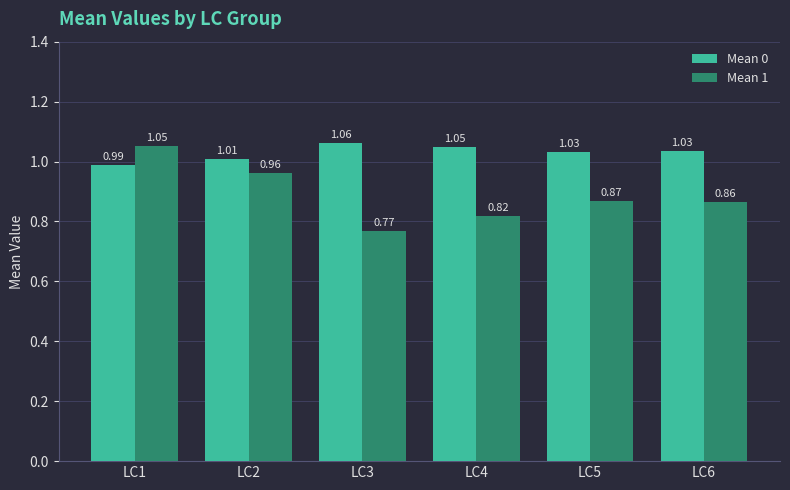

How many groups of bars are there?

6